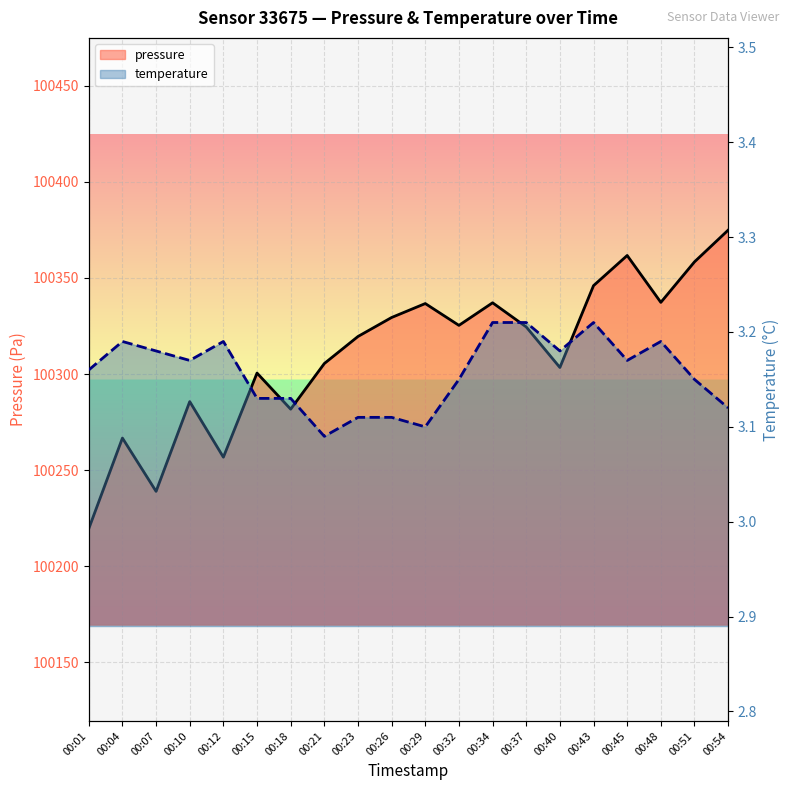

Where is the first local minimum for pressure?

00:07